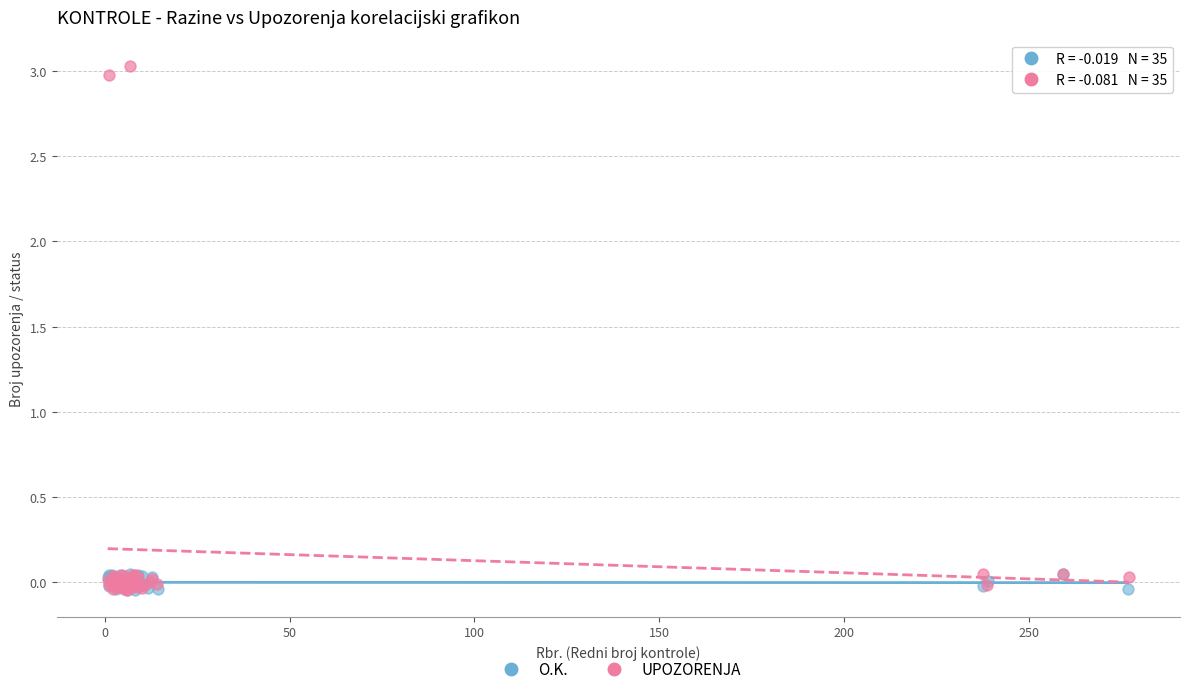

Which series has the largest Y range (max minus min)?

UPOZORENJA